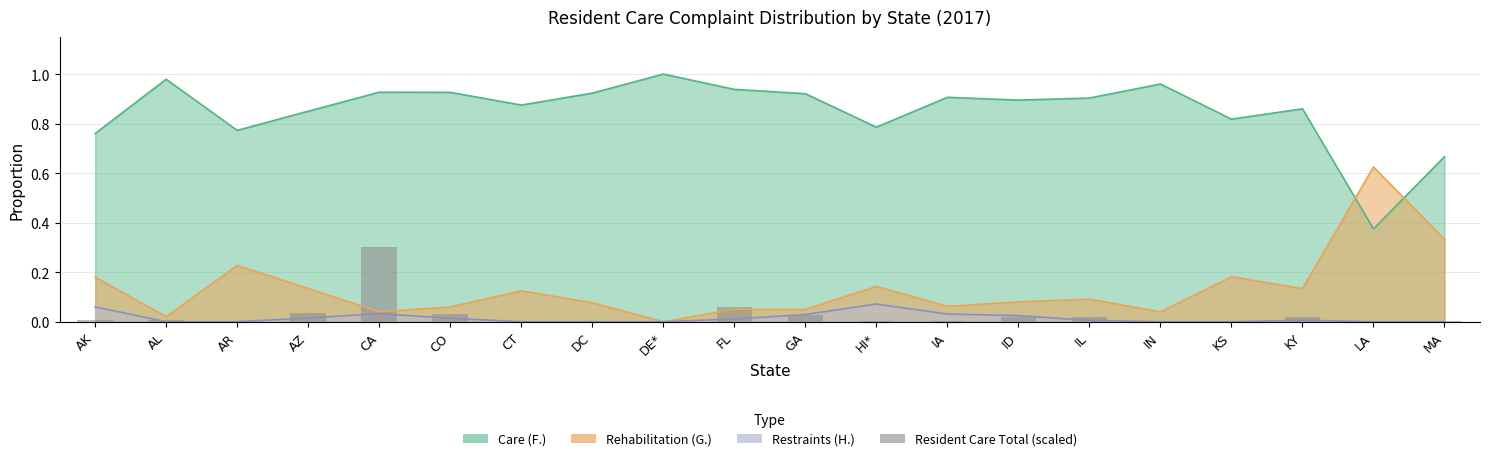

Reading left to right, extract all data points from this chart.

0.0	0.0	0.0	0.0	0.3	0.0	0.0	0.0	0.0	0.1	0.0	0.0	0.0	0.0	0.0	0.0	0.0	0.0	0.0	0.0